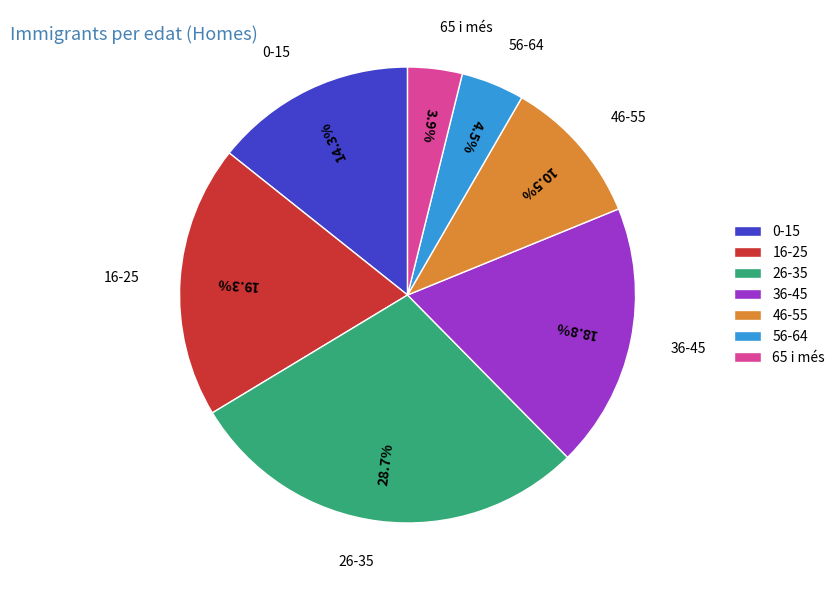

Approximately how many times larger is the value at 0-15 compared to 36-45?

0.8